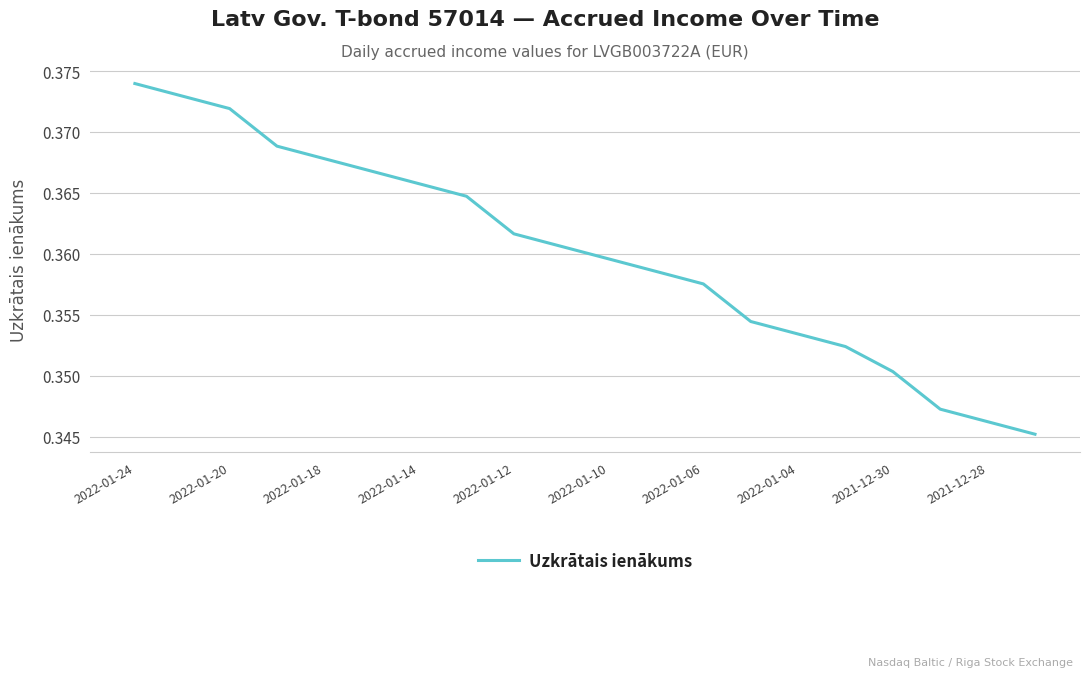

How many lines are shown in the chart?

1